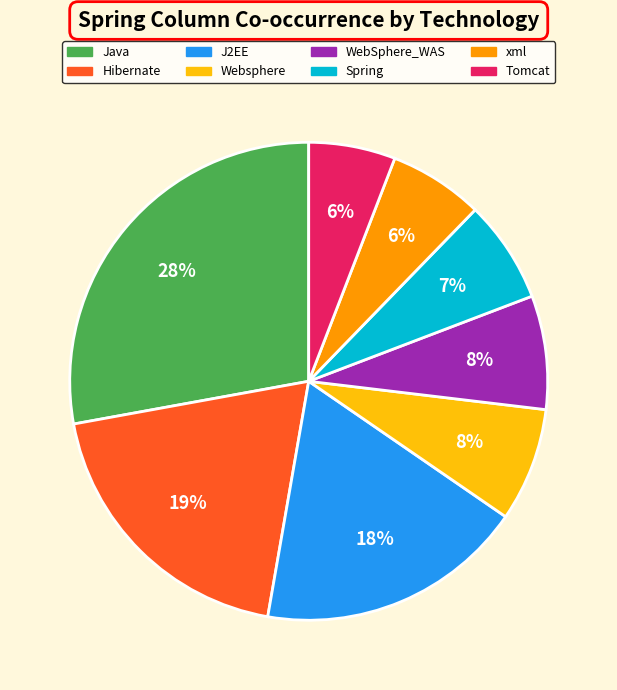

To the nearest percent, what is the average slice percentage?

12%